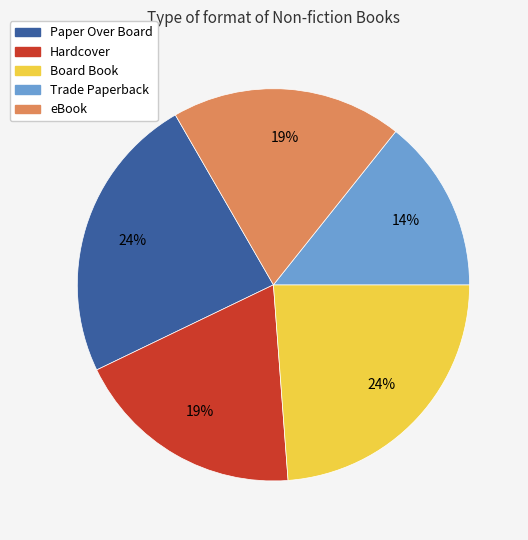

Which has a higher value, Hardcover or Trade Paperback?

Hardcover